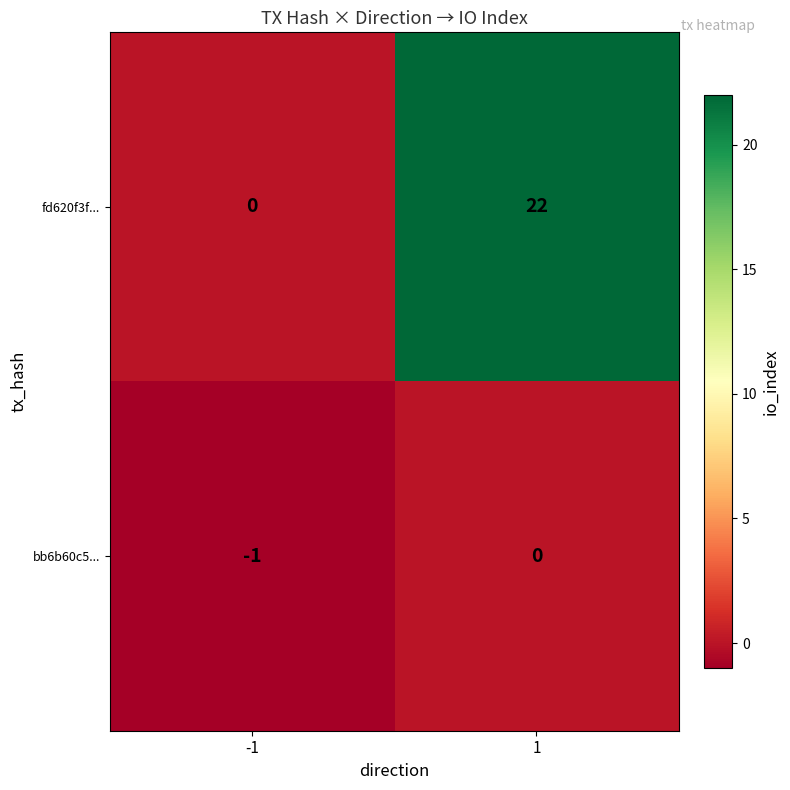

What is the total value across all series at 1?

22